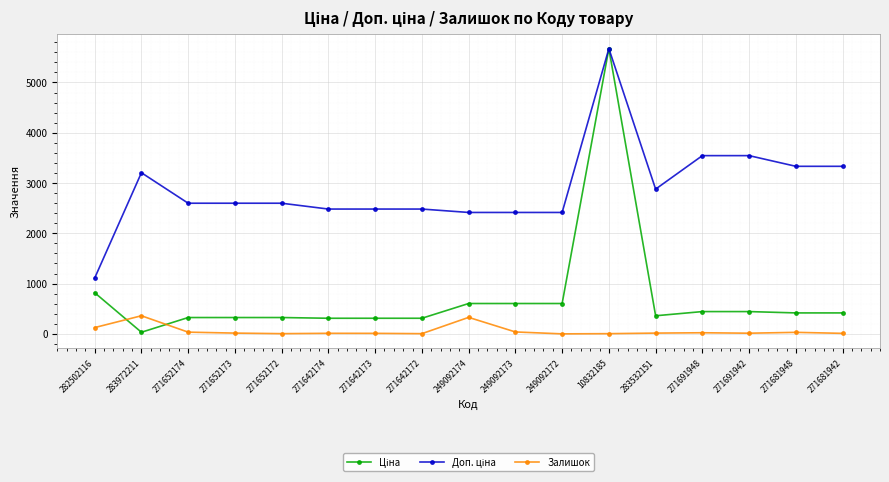

Is it true that Залишок equals 10.0 at 271642173?

True